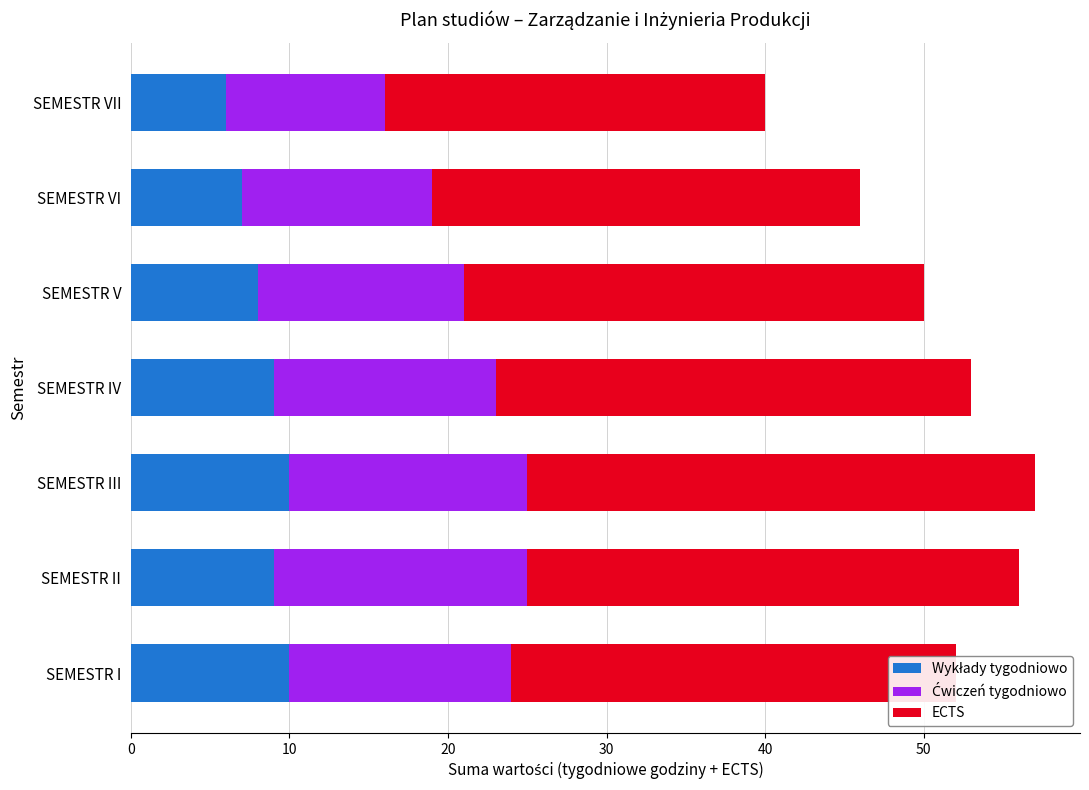

What is the total value across all series at SEMESTR VI?

46